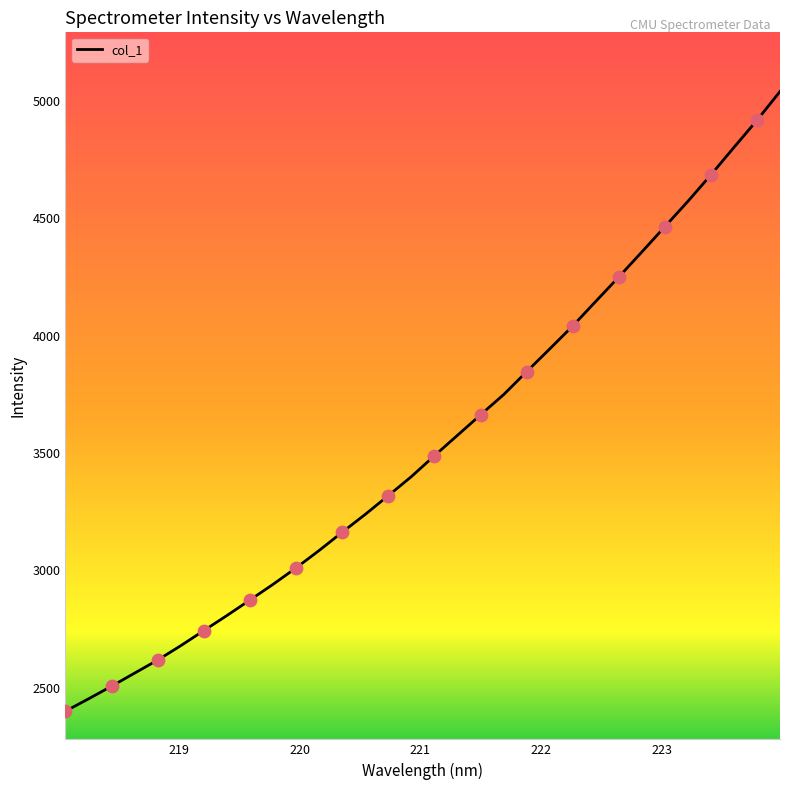

What is the difference between the maximum and minimum values?

2639.3